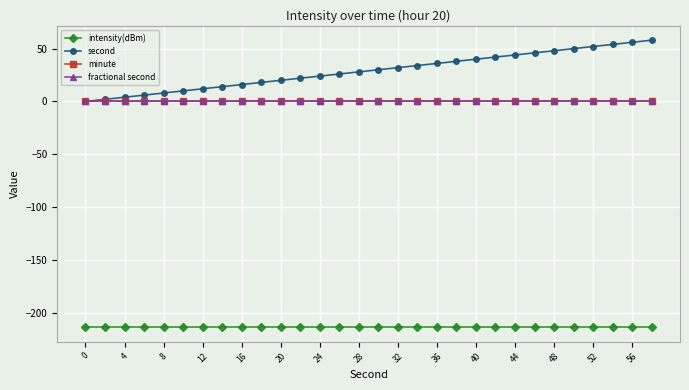

True or false: second and minute cross at least once.

False